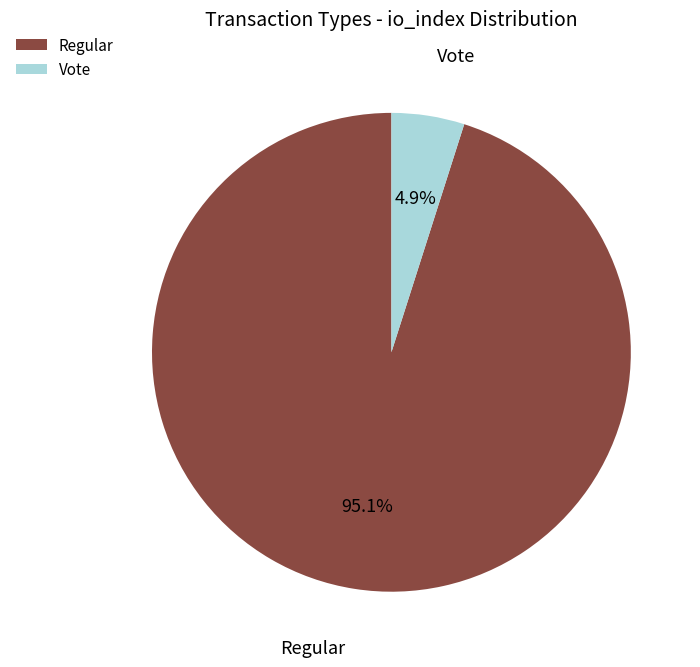

Between Vote and Regular, which is larger?

Regular